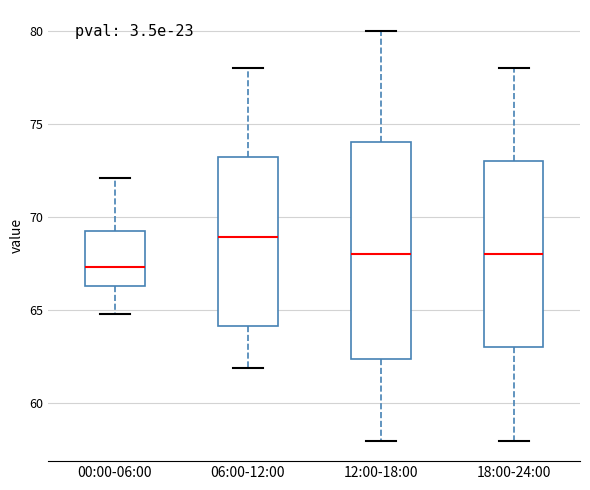

Reading left to right, transcribe this box plot: for each box, give where its median line is, the range the box spans, and where its two whiskers end, as read against the y-axis. The values are not printed on the chart, so give them approximately, as read against the axis.

00:00-06:00: median 67.5, box 66.5 to 69.0, whiskers 65.0 to 72.0
06:00-12:00: median 69.0, box 64.0 to 73.0, whiskers 62.0 to 78.0
12:00-18:00: median 68.0, box 62.5 to 74.0, whiskers 58.0 to 80.0
18:00-24:00: median 68.0, box 63.0 to 73.0, whiskers 58.0 to 78.0